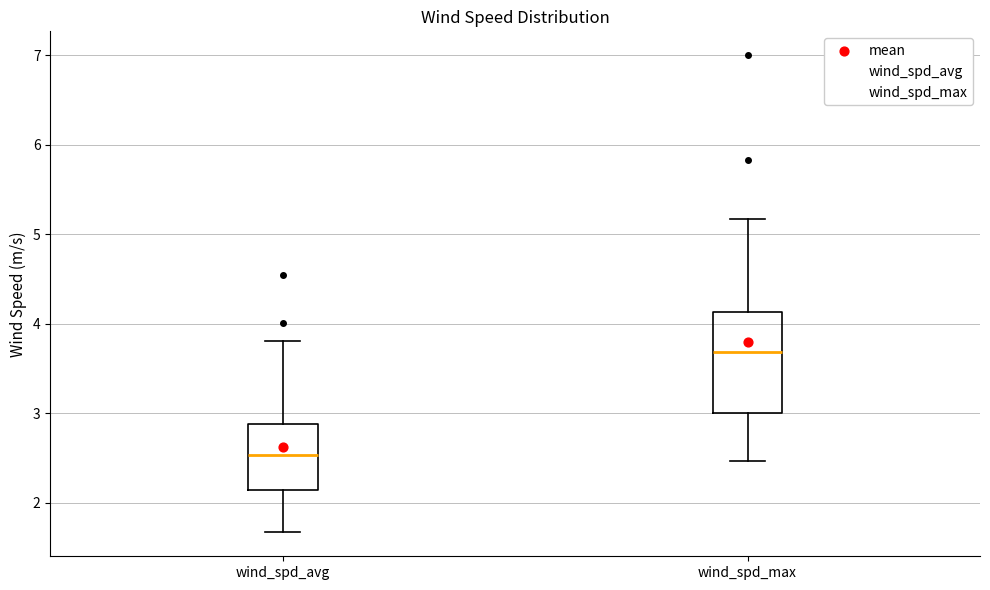

Which box has the highest median line?

wind_spd_max